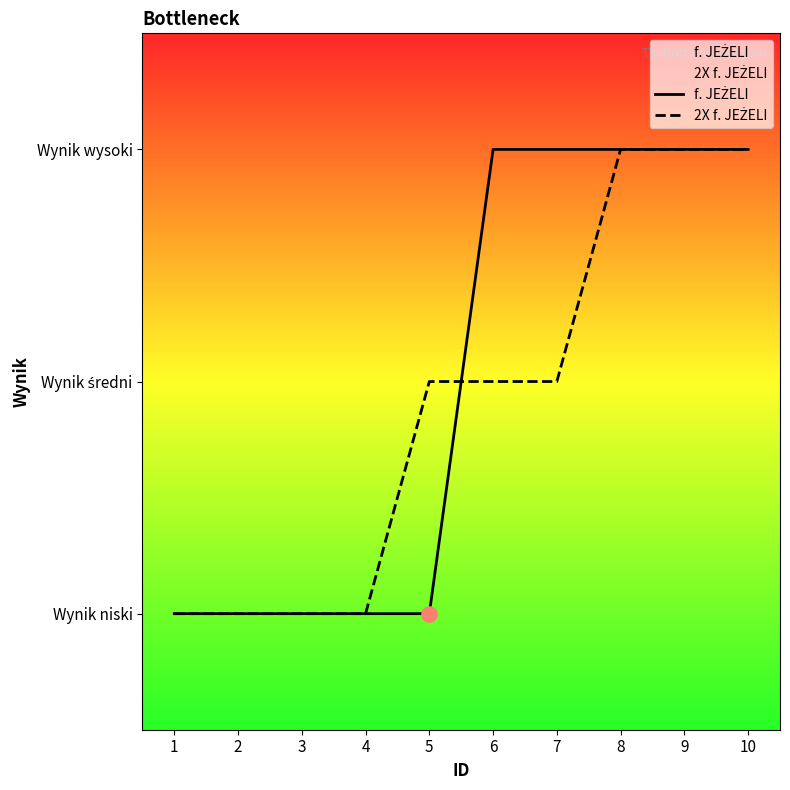

At how many categories does at least one series exceed 2?

5